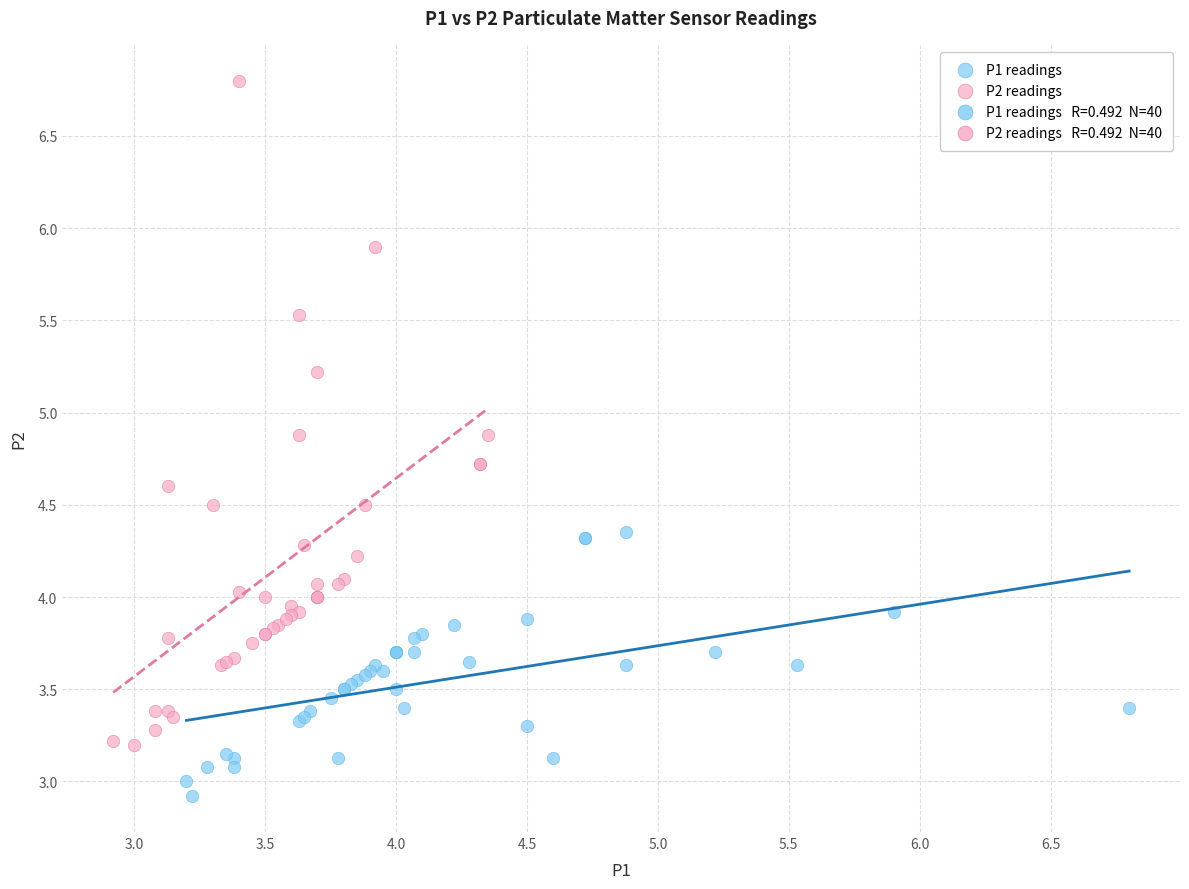

Which series contains the highest Y value?

P2 readings